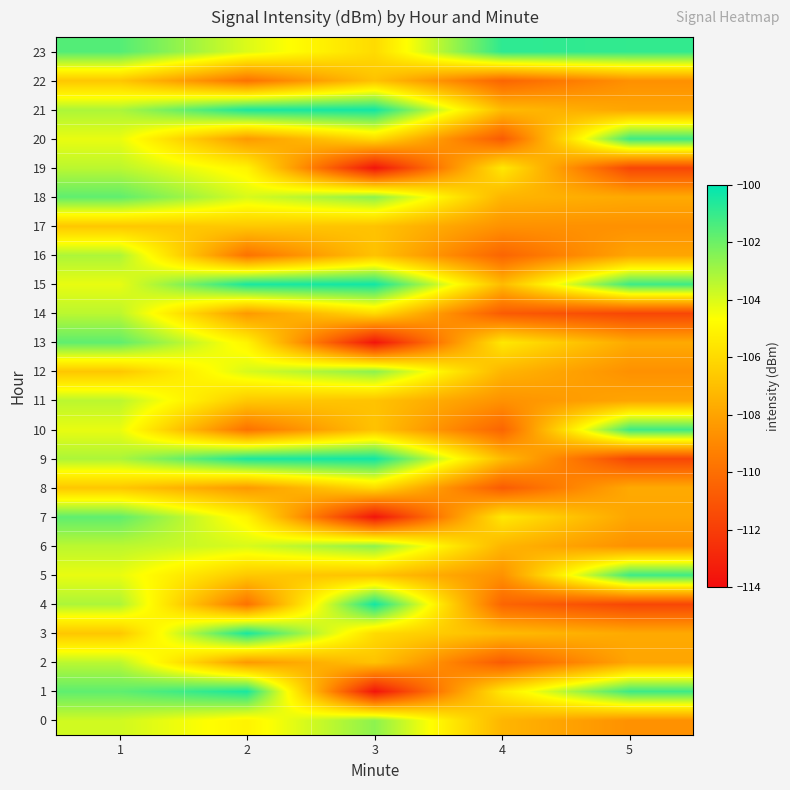

Reading right to left, list all the values displayed in this chart.

0: 5=-108.7	4=-107.4	3=-102.6	2=-105.1	1=-103.8
1: 5=-101.1	4=-105.5	3=-113.7	2=-100.5	1=-101.8
2: 5=-107.9	4=-110.8	3=-106.9	2=-108.4	1=-103.4
3: 5=-107.8	4=-107.1	3=-106.0	2=-100.5	1=-106.7
4: 5=-111.6	4=-110.4	3=-100.3	2=-109.8	1=-103.2
5: 5=-101.1	4=-108.6	3=-106.9	2=-106.7	1=-104.3
6: 5=-108.7	4=-107.4	3=-102.6	2=-104.0	1=-103.4
7: 5=-107.9	4=-105.5	3=-113.7	2=-105.1	1=-101.8
8: 5=-107.8	4=-110.8	3=-106.0	2=-108.4	1=-106.7
9: 5=-111.6	4=-107.1	3=-100.3	2=-100.5	1=-103.2
10: 5=-101.1	4=-110.4	3=-106.9	2=-109.8	1=-104.3
11: 5=-107.9	4=-108.6	3=-106.9	2=-106.7	1=-103.4
12: 5=-108.7	4=-107.4	3=-102.6	2=-104.0	1=-106.7
13: 5=-107.8	4=-105.5	3=-113.7	2=-105.1	1=-101.8
14: 5=-111.6	4=-110.8	3=-106.0	2=-108.4	1=-103.4
15: 5=-101.1	4=-107.1	3=-100.3	2=-100.5	1=-104.3
16: 5=-107.9	4=-110.4	3=-106.9	2=-109.8	1=-103.2
17: 5=-108.7	4=-108.6	3=-106.9	2=-106.7	1=-106.7
18: 5=-107.8	4=-107.4	3=-102.6	2=-104.0	1=-101.8
19: 5=-111.6	4=-105.5	3=-113.7	2=-105.1	1=-103.4
20: 5=-101.1	4=-110.8	3=-106.0	2=-108.4	1=-104.3
21: 5=-107.9	4=-107.1	3=-100.3	2=-100.5	1=-103.2
22: 5=-108.7	4=-110.4	3=-106.9	2=-109.8	1=-106.7
23: 5=-100.9	4=-100.8	3=-106.0	2=-104.0	1=-101.6